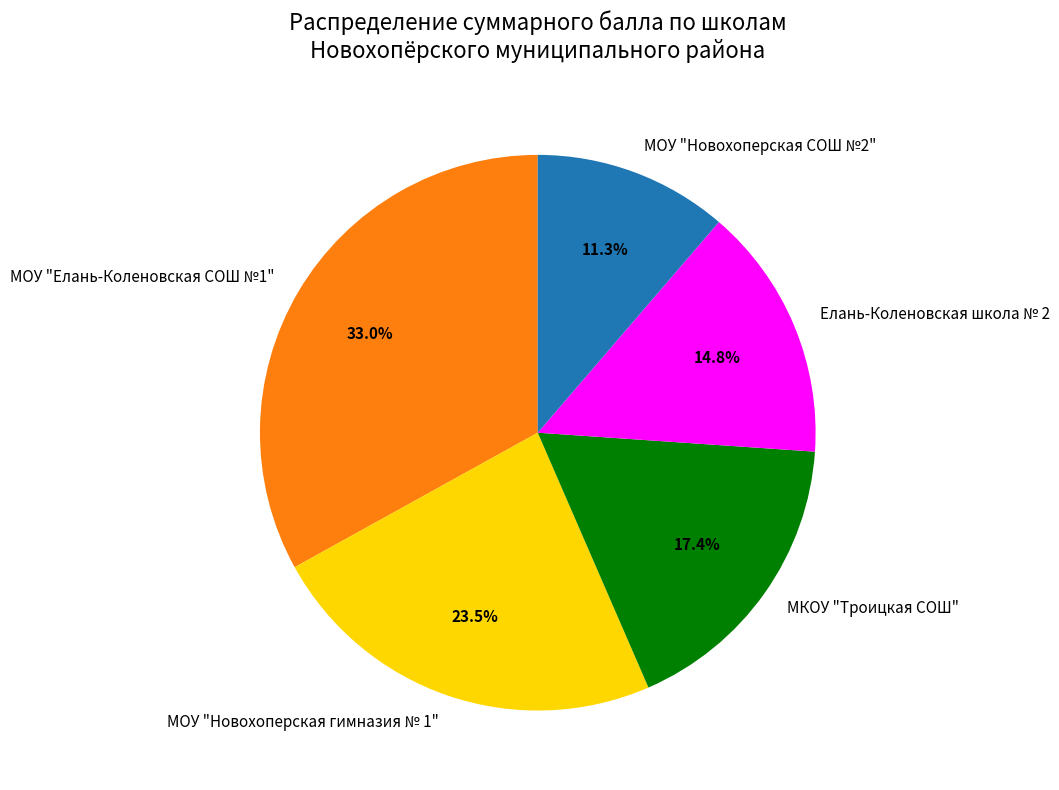

Rank the categories by value from highest to lowest.

МОУ "Елань-Коленовская СОШ №1", МОУ "Новохоперская гимназия № 1", МКОУ "Троицкая СОШ", Елань-Коленовская школа № 2, МОУ "Новохоперская СОШ №2"